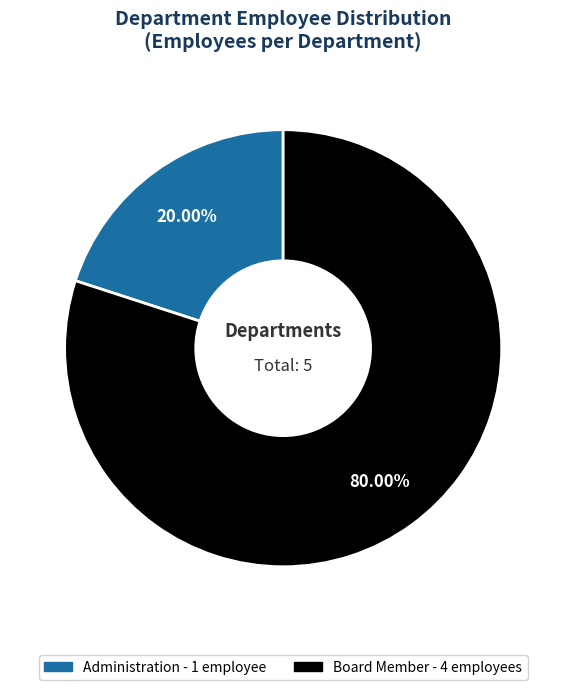

Which category accounts for the majority?

Board Member